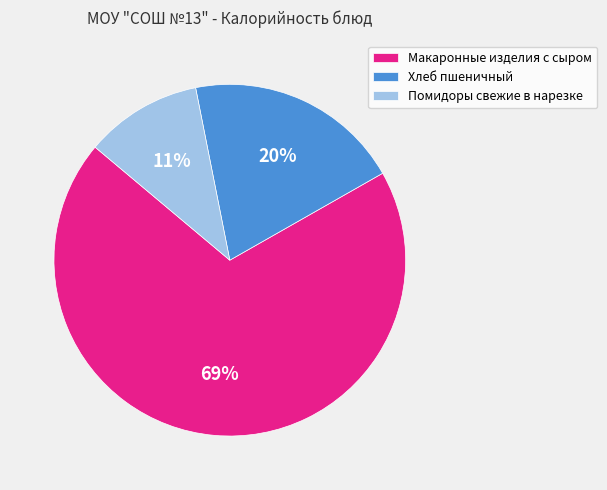

To the nearest percent, what is the combined percentage of Хлеб пшеничный and Макаронные изделия с сыром?

89%